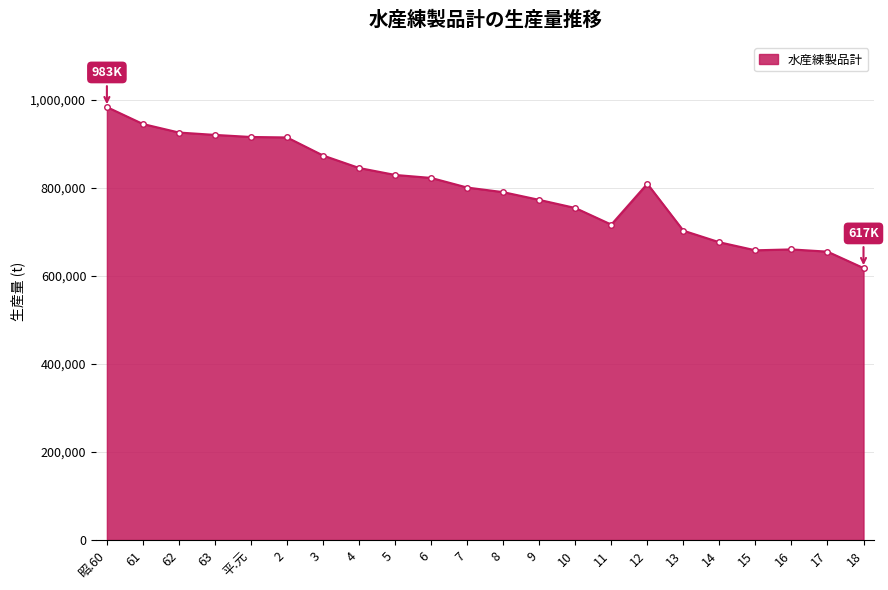

What is the minimum value shown in the chart?

617956